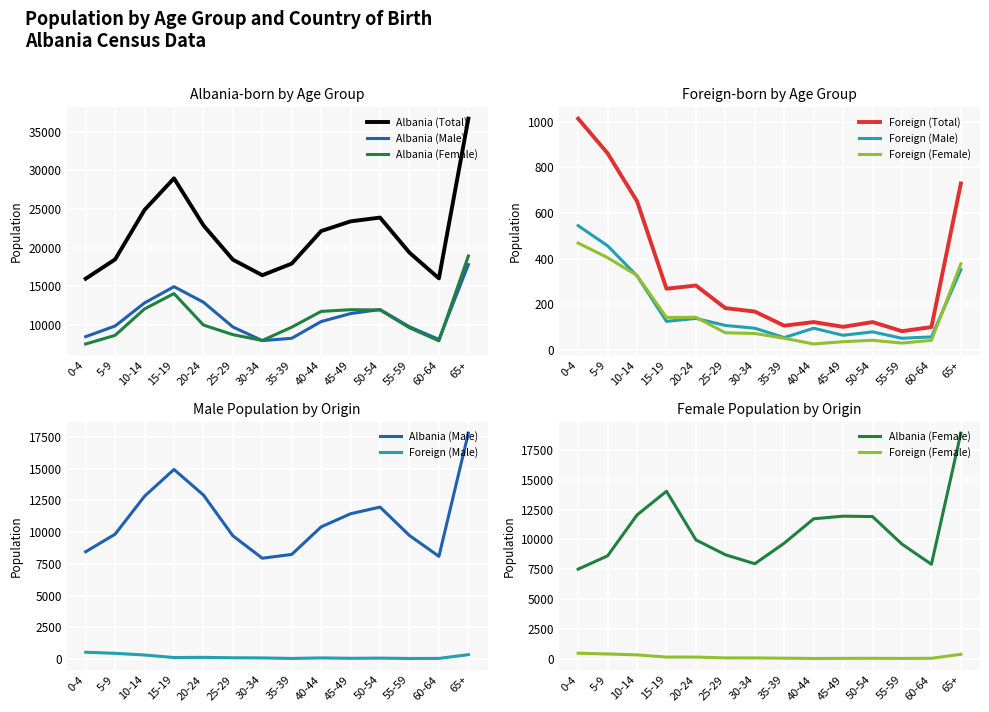

At which label is Albania (Total) closest to 26347?

10-14